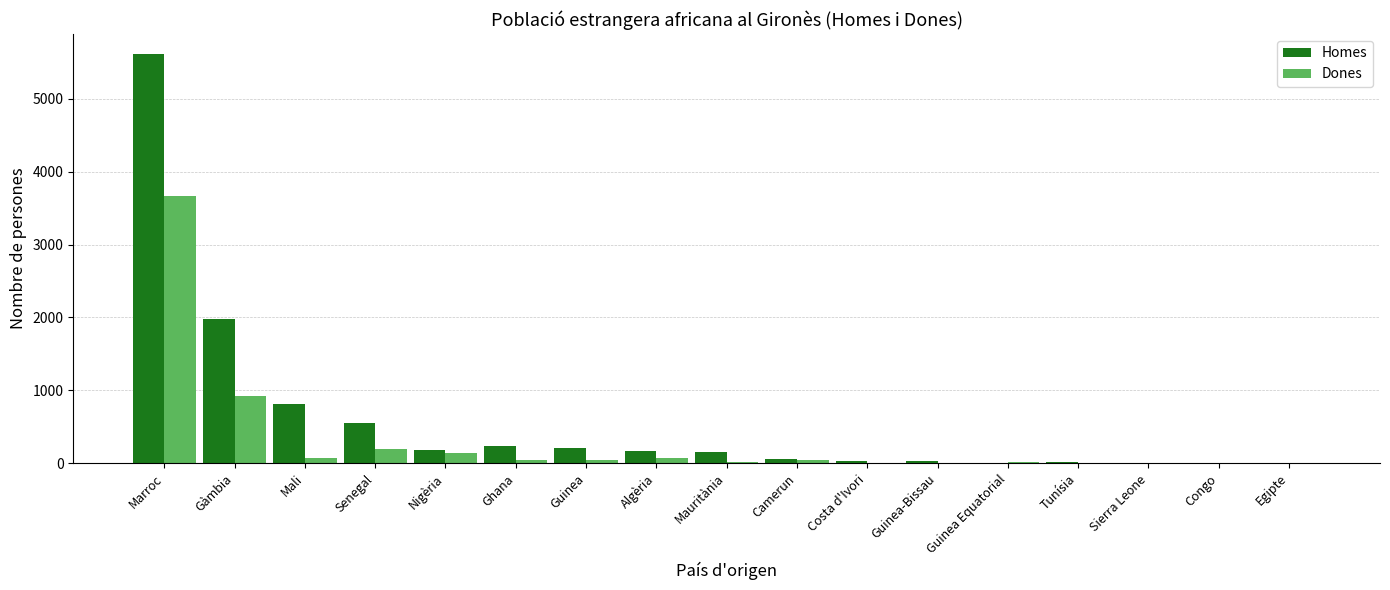

The Homes series shows 5610 at Marroc. True or false?

True